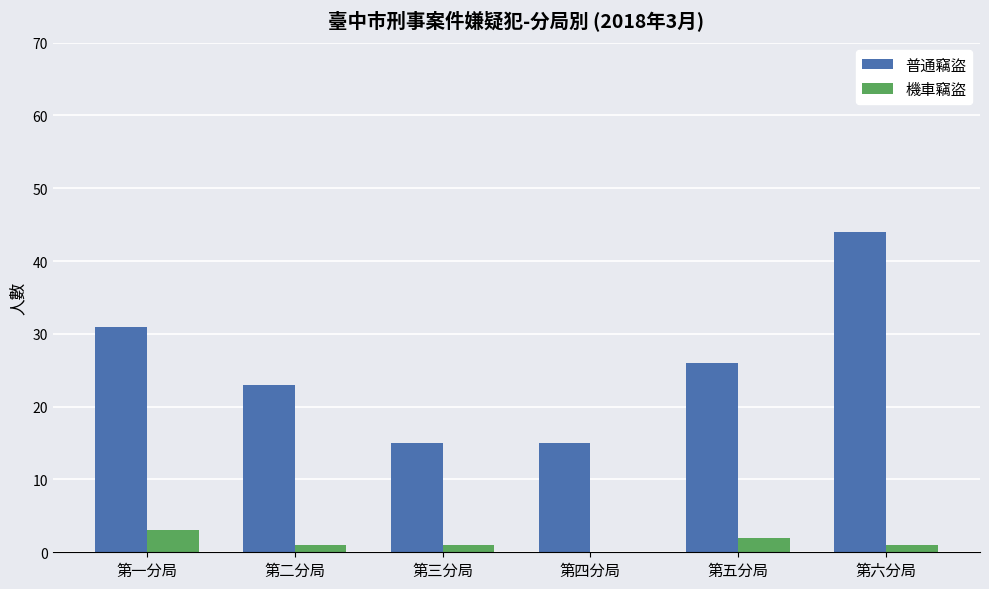

Where does the 機車竊盜 series first go above 1?

第一分局